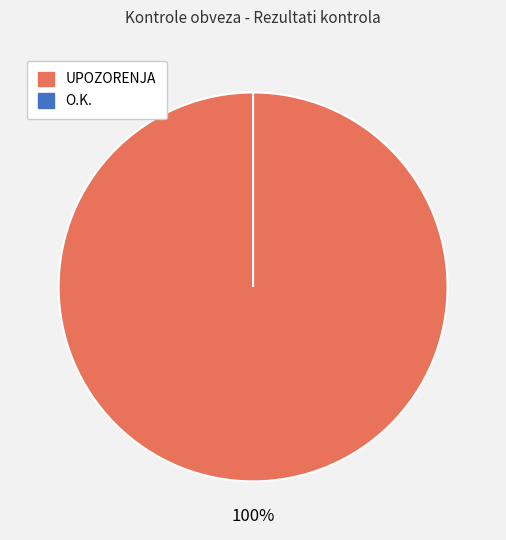

What is the change in value from UPOZORENJA to O.K.?

-8